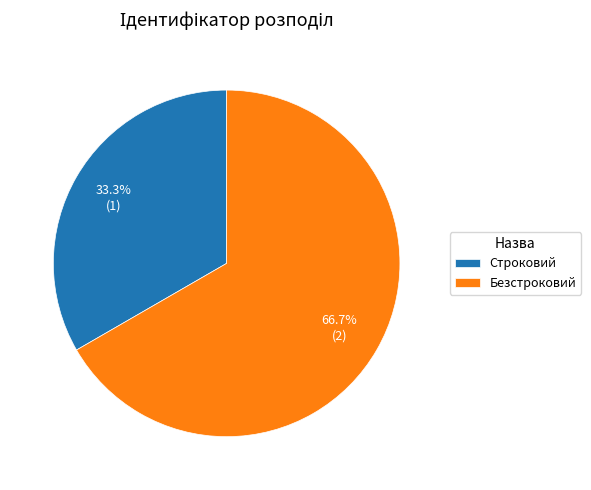

Does Безстроковий account for over 50% of the chart?

Yes